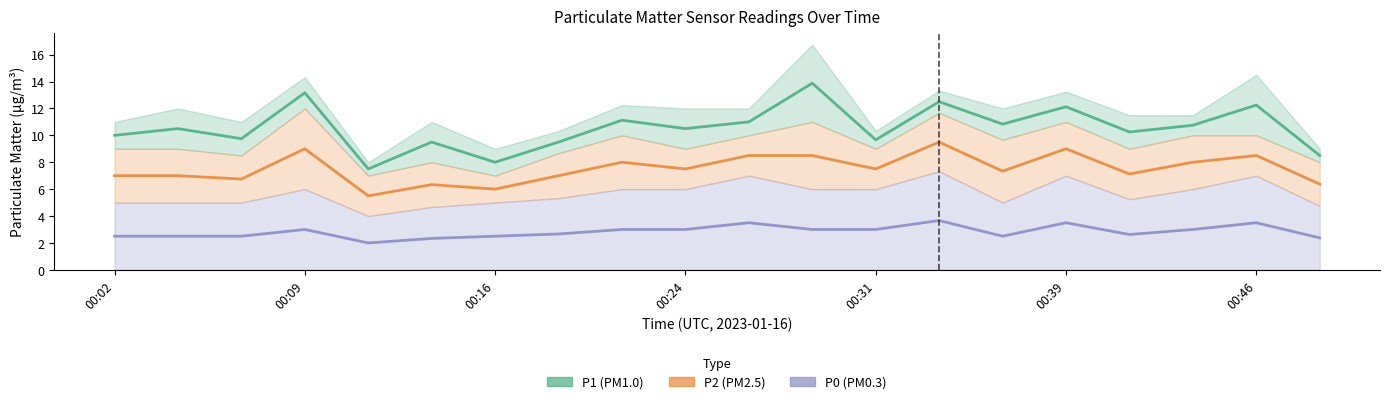

How many interior local valleys does the P2 series have?

7